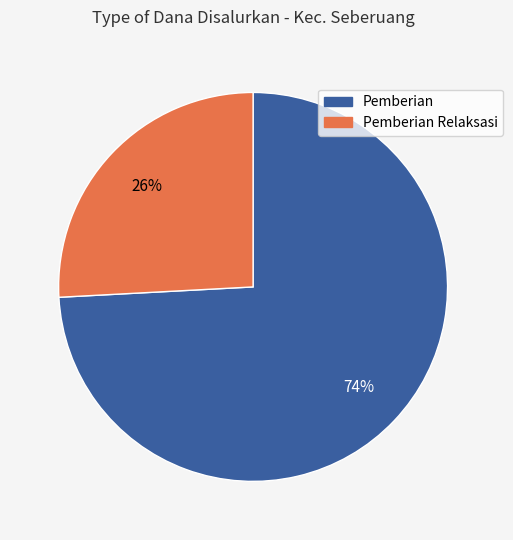

Does any single category account for the majority?

Yes